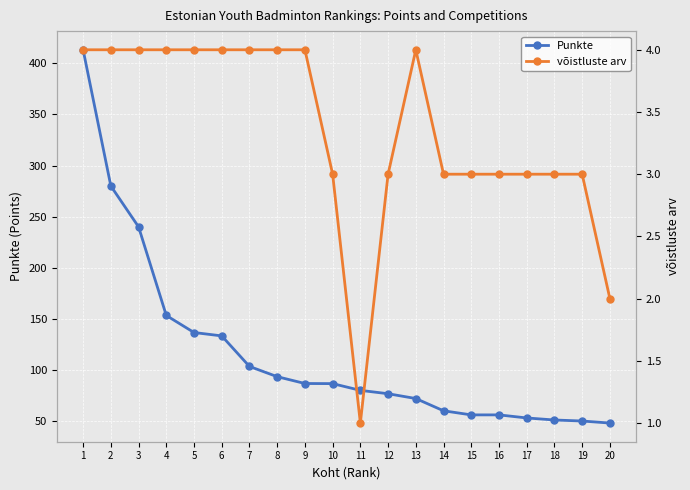

What is the total value across all series at 5?

140.6